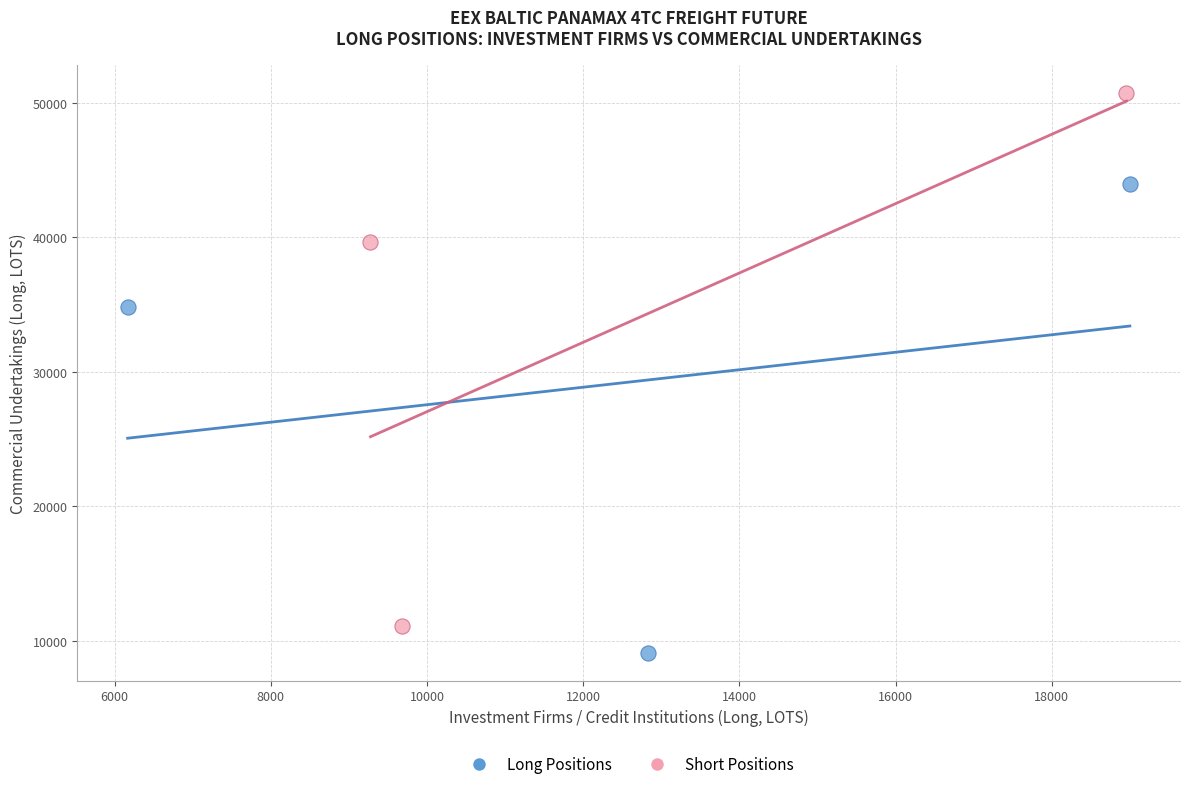

Which series contains the lowest Y value?

Long Positions